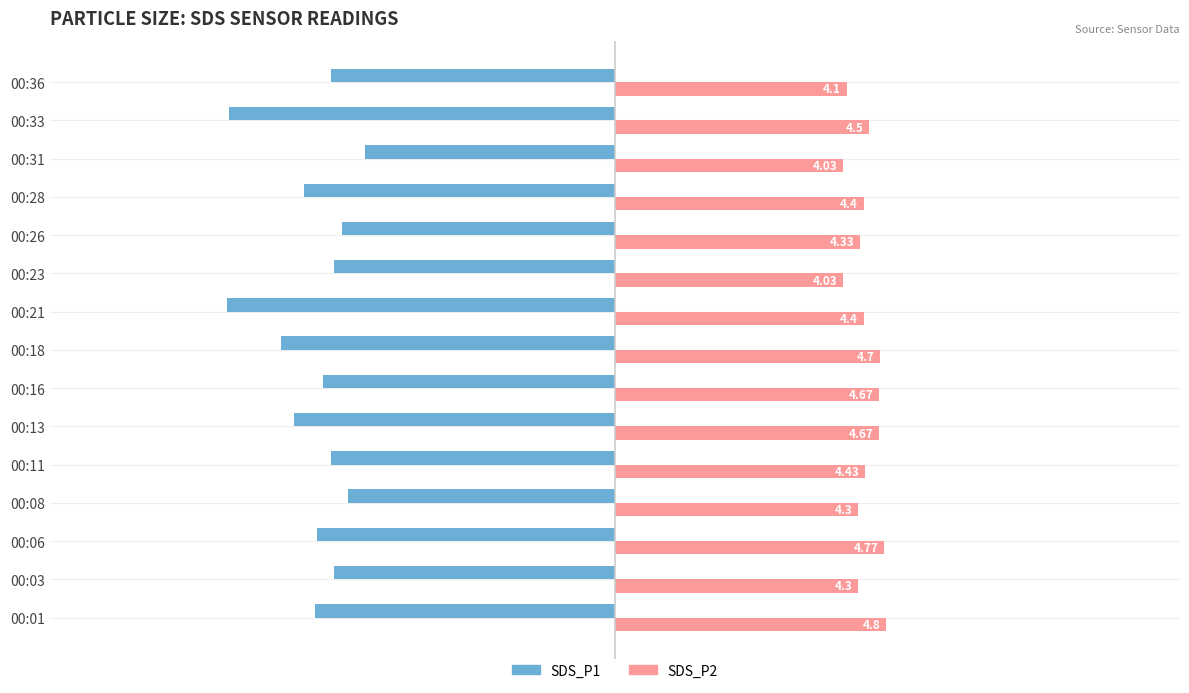

How many series are shown in this chart?

2